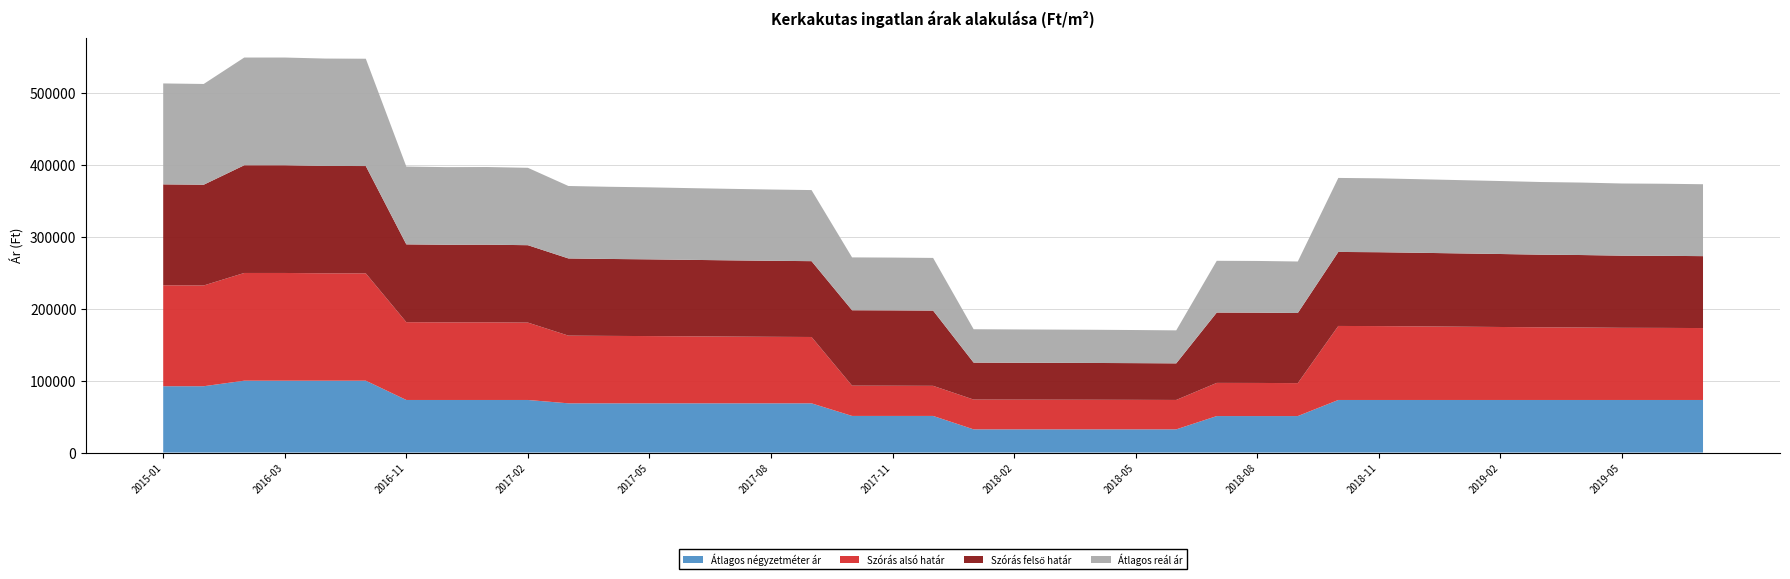

Reading left to right, transcribe all the data shown in this chart.

Átlagos négyzetméter ár: 92307	92307	100000	100000	100000	100000	73170	73170	73170	73170	68499	68499	68499	68499	68499	68499	68499	50960	50960	50960	32275	32275	32275	32275	32275	32275	50772	50772	50772	73170	73170	73170	73170	73170	73170	73170	73170	73170	73170
Szórás alsó határ: 140449	140203	149901	149901	149422	149348	108267	108004	108056	107690	94210	93845	93579	93218	92884	92576	92316	42131	42044	41887	41459	41371	41294	41207	41087	40936	46156	46089	45838	102998	102807	102404	101981	101562	101100	100847	100415	100301	100075
Szórás felső határ: 140449	140203	149901	149901	149422	149348	108267	108004	108056	107690	107420	107055	106789	106428	106094	105786	105526	104949	104862	104705	51429	51341	51264	51177	51057	50906	97884	97817	97566	102998	102807	102404	101981	101562	101100	100847	100415	100301	100075
Átlagos reál ár: 140449	140203	149901	149901	149422	149348	108267	108004	108056	107690	100815	100450	100184	99823	99489	99181	98921	73540	73453	73296	46444	46356	46279	46192	46072	45921	72020	71953	71702	102998	102807	102404	101981	101562	101100	100847	100415	100301	100075